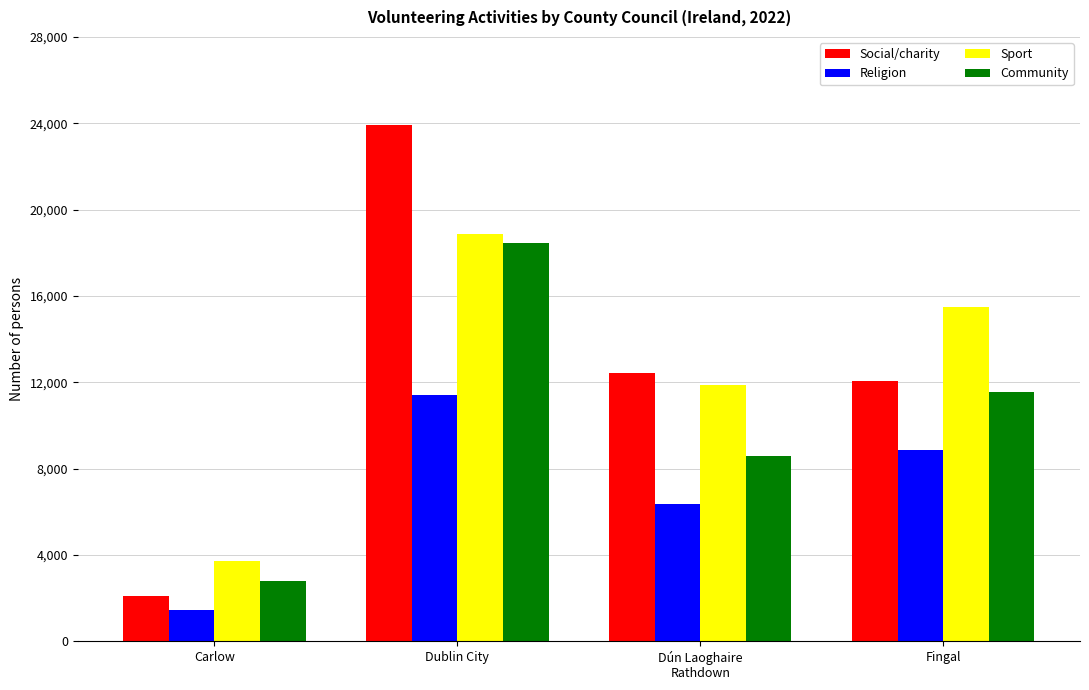

What is the label of the 4th bar from the right?

Carlow